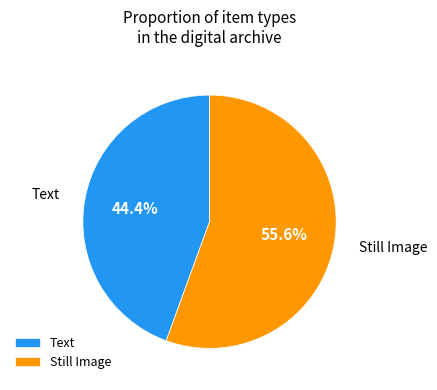

Which has a higher value, Still Image or Text?

Still Image